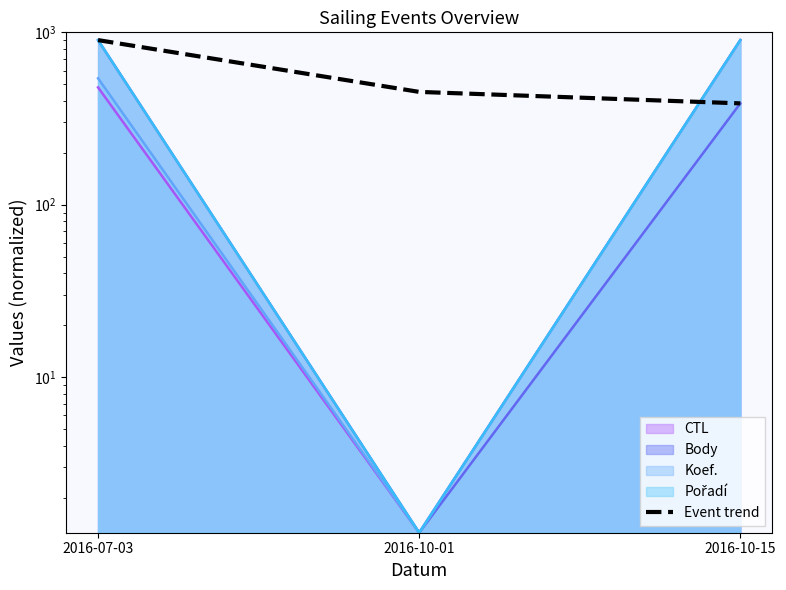

How many lines are shown in the chart?

1